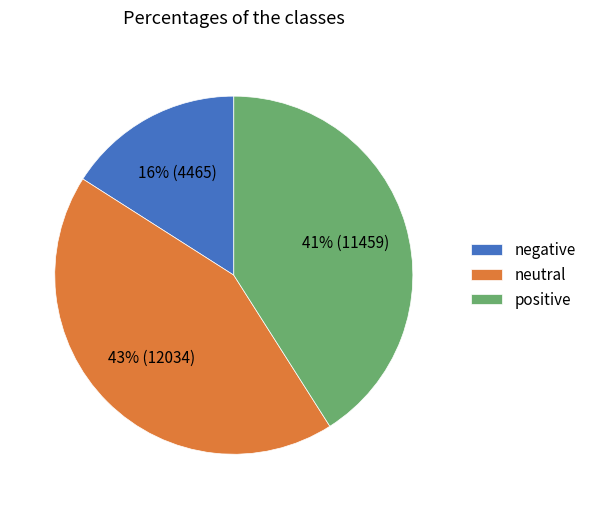

To the nearest percent, what percentage of the pie is neutral?

43%